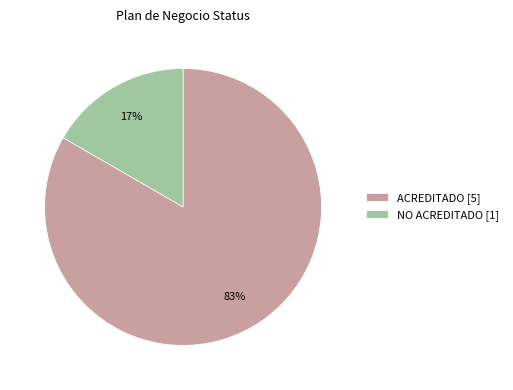

To the nearest percent, what is the combined percentage of NO ACREDITADO and ACREDITADO?

100%